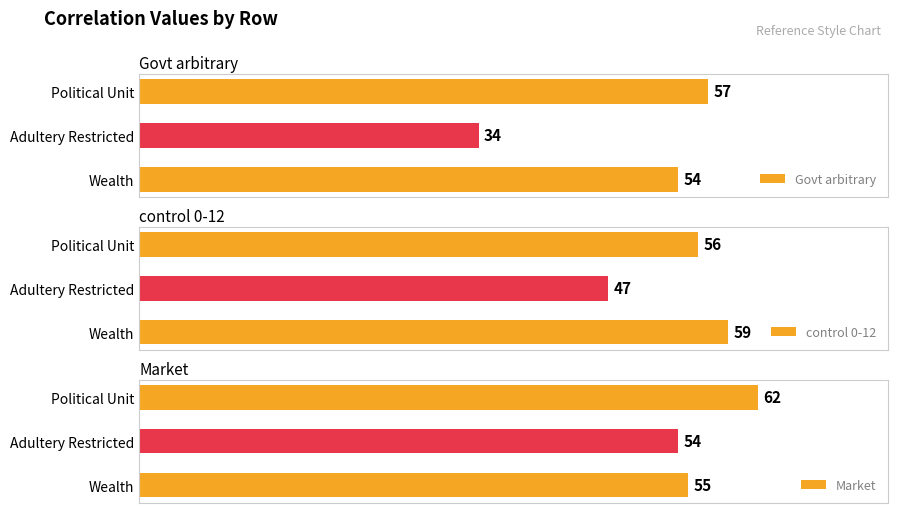

Rank the categories by Govt arbitrary value from highest to lowest.

Political Unit, Wealth, Adultery Restricted